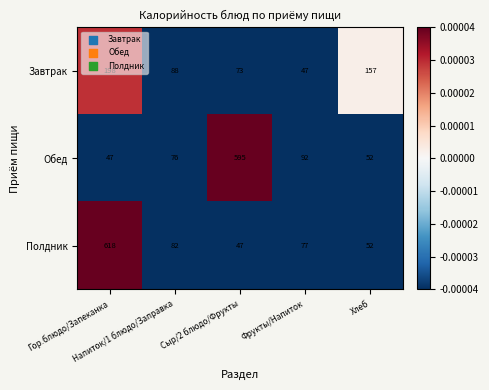

Which series has the largest range (max minus min)?

Полдник